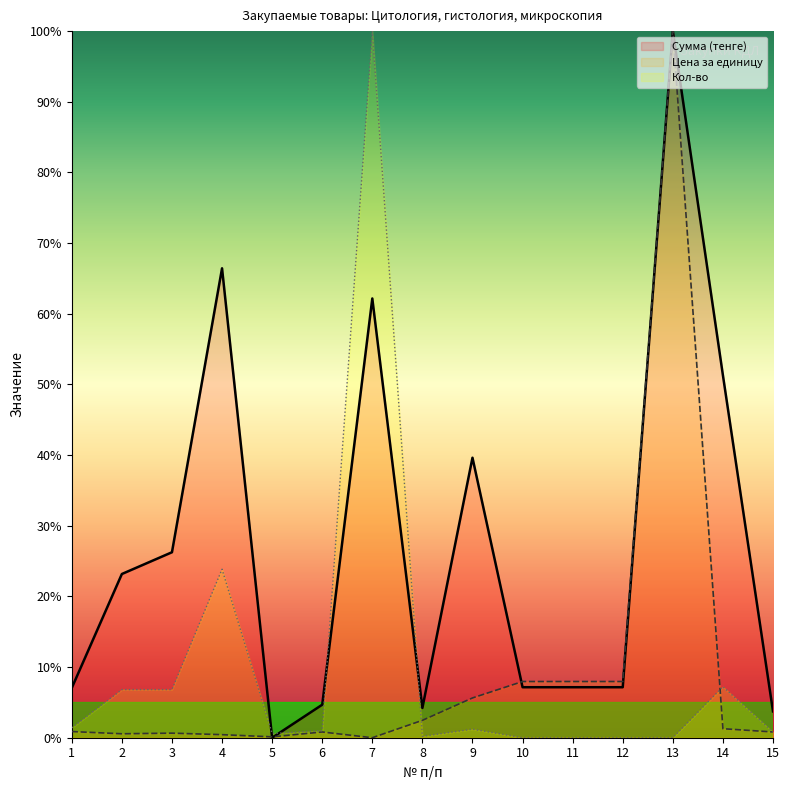

In Кол-во, how many points are lower than both neighbors (excluding endpoints)?

2